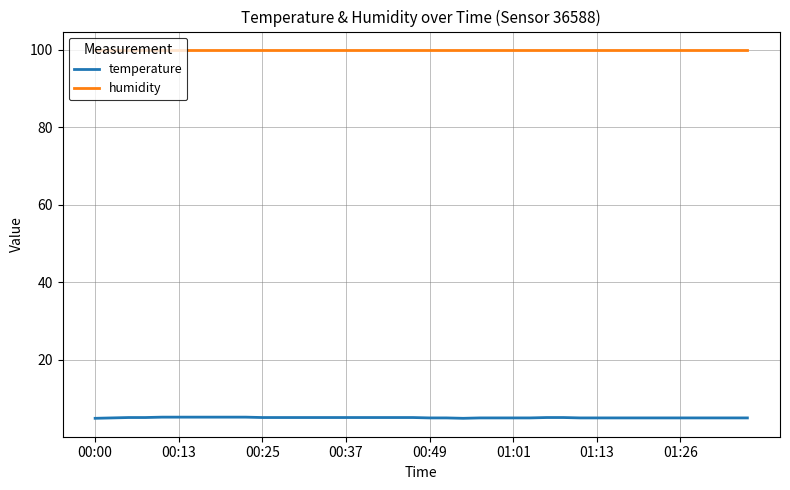

Does the chart display data point markers on the line(s)?

No